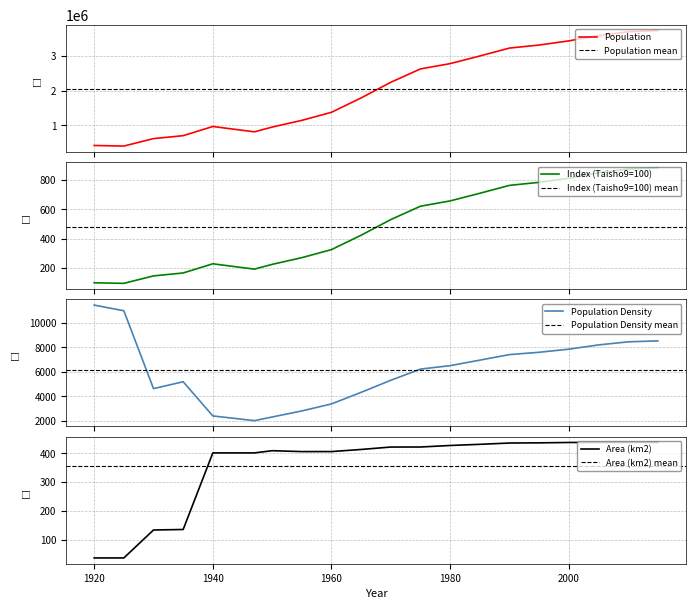

At how many categories does at least one series exceed 608670?

18